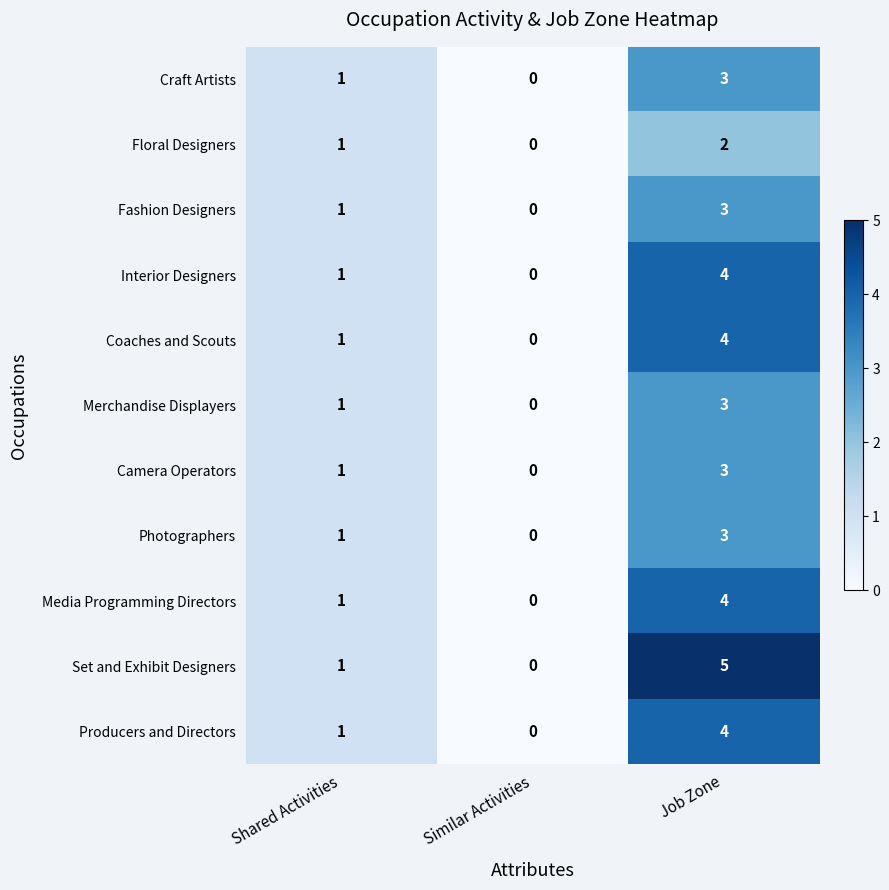

Count the number of data series in this chart.

11